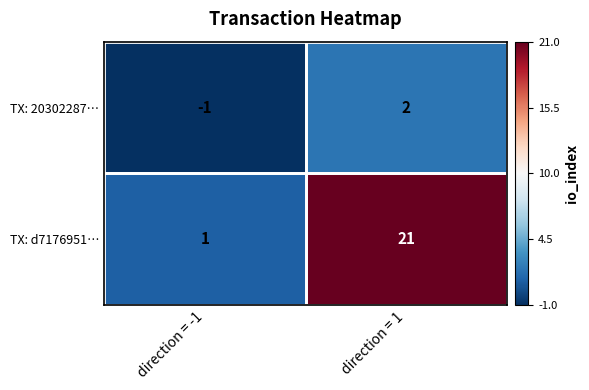

At which label does TX: 20302287… reach its minimum?

direction = -1